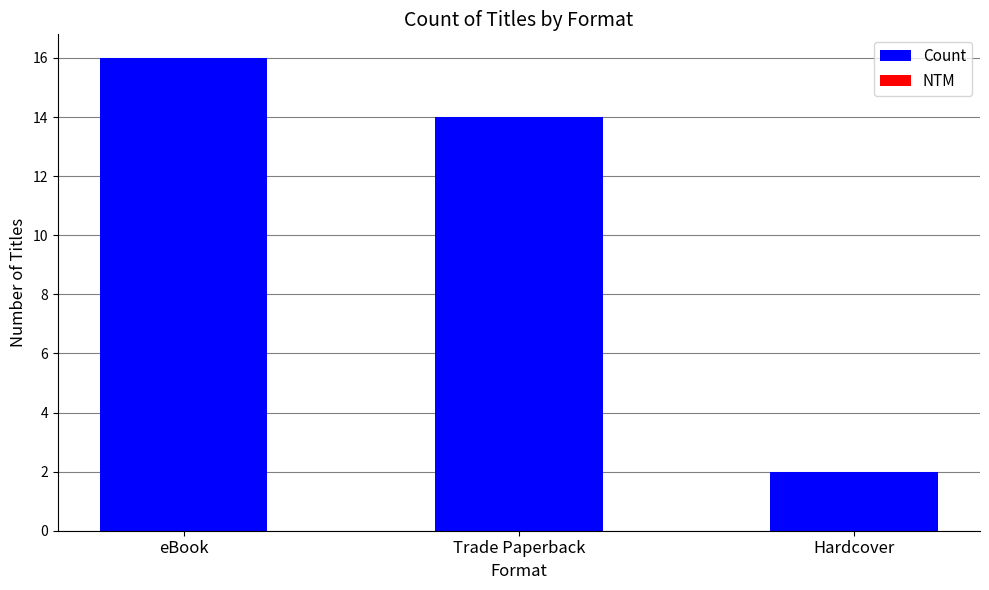

List the labels in order of value, largest first.

eBook, Trade Paperback, Hardcover